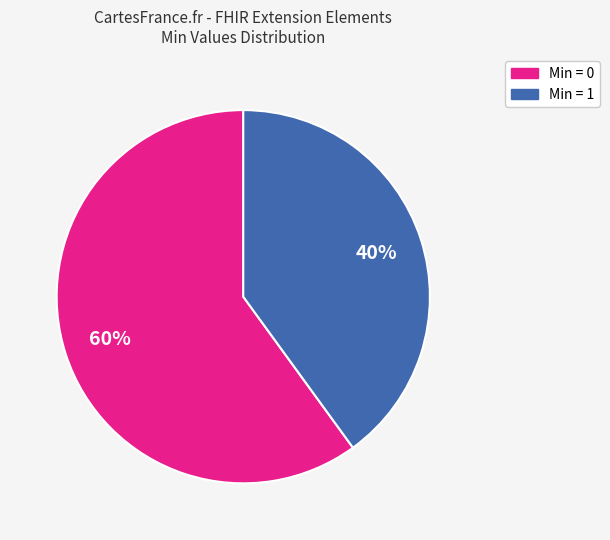

To the nearest percent, what is the average slice percentage?

50%